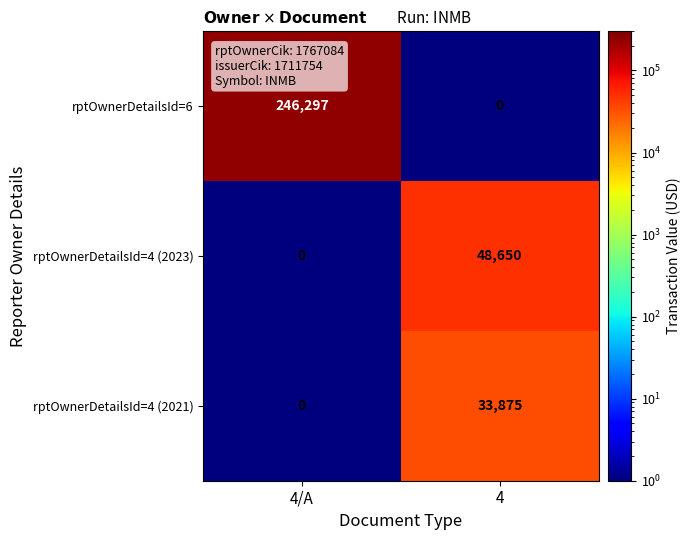

Which series changed the most between 4/A and 4?

rptOwnerDetailsId=6